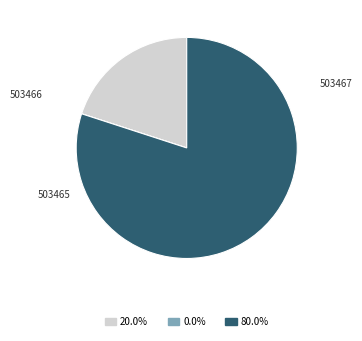

Count the number of slices in the pie.

3